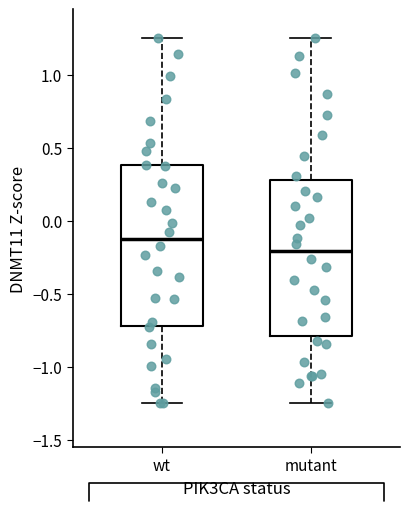

Where does the median line of the box for wt sit on the y-axis? The values are not printed on the chart, so give them approximately, as read against the axis.

-0.15